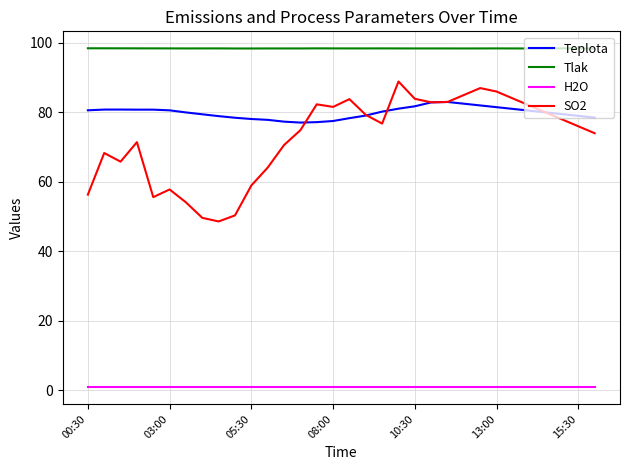

Which series has the largest range (max minus min)?

SO2